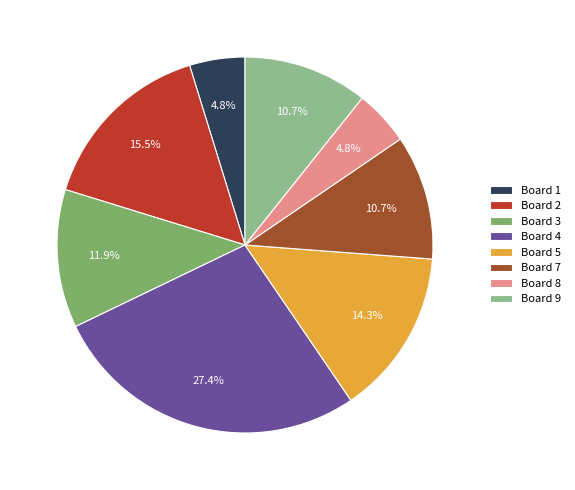

Does Board 5 represent more than half of the total?

No